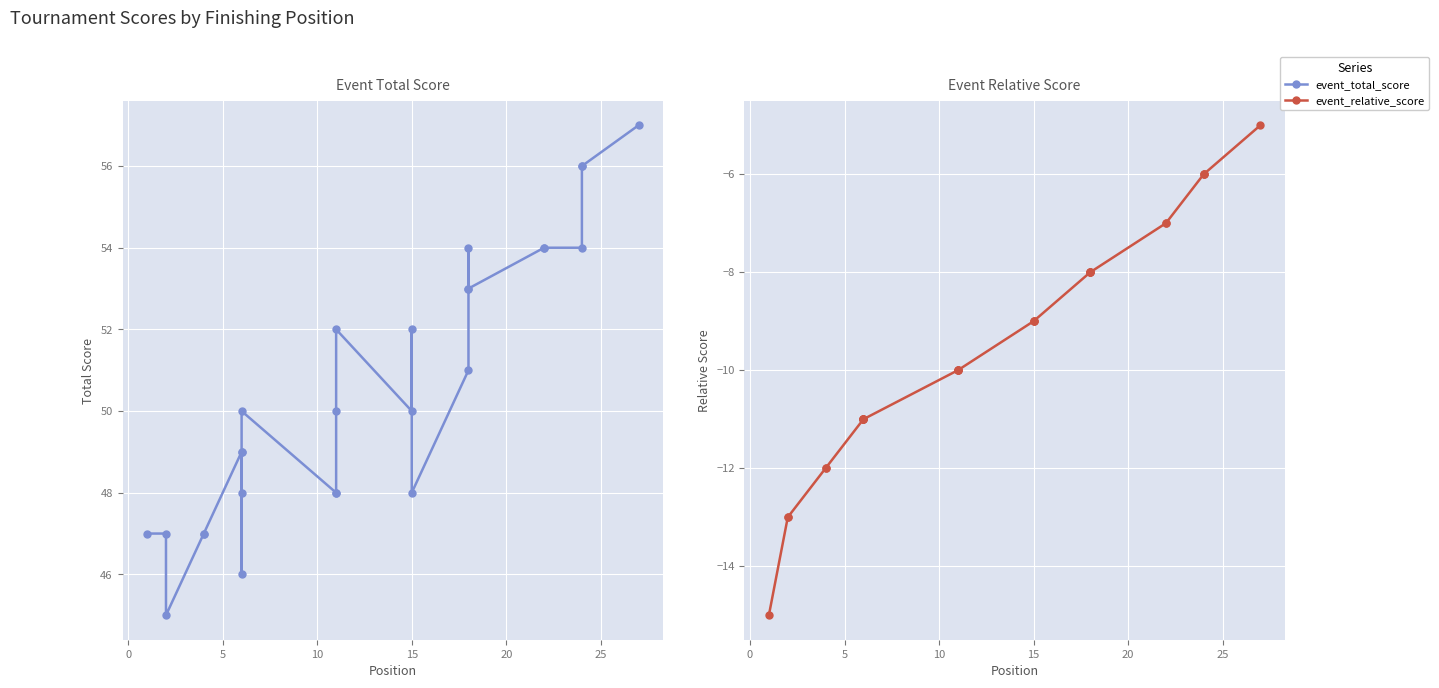

List the series in order of their peak value, lowest first.

event_relative_score, event_total_score